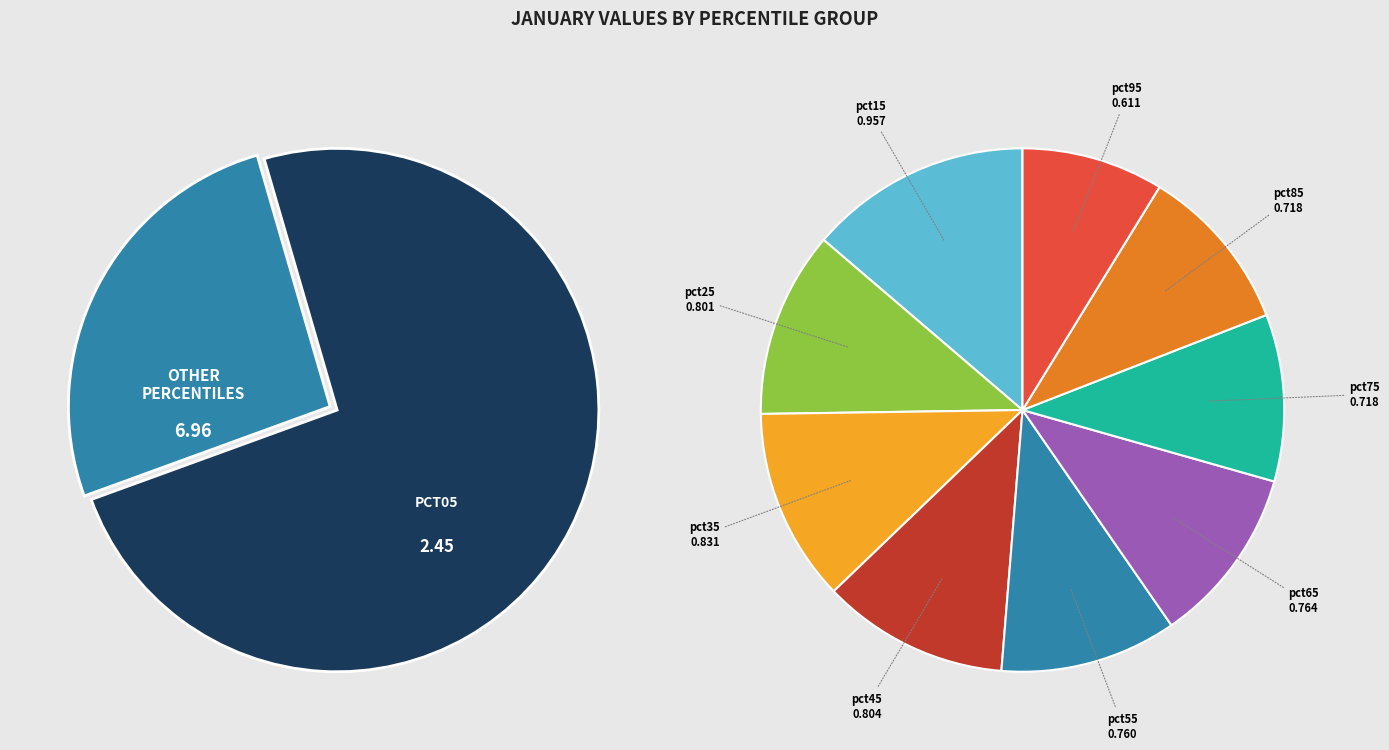

Is it true that pct25 is 23% of the pie?

False